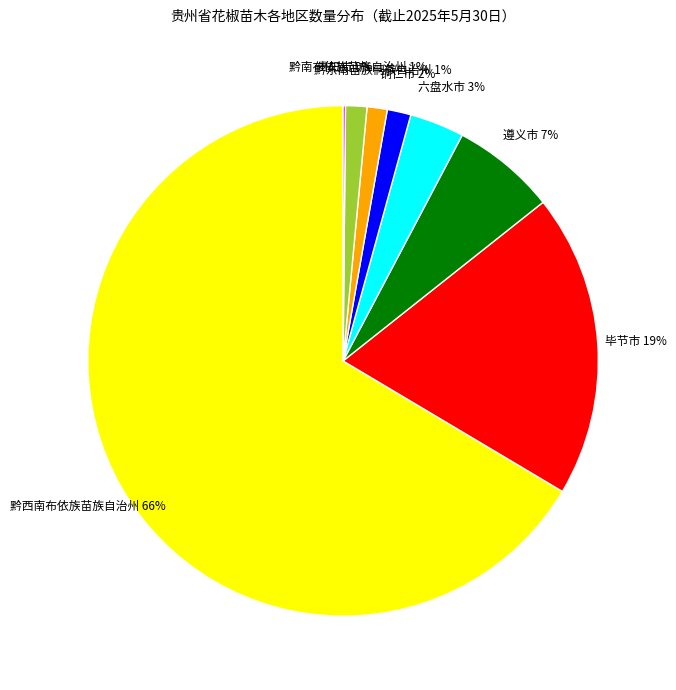

Between 毕节市 and 遵义市, which is larger?

毕节市